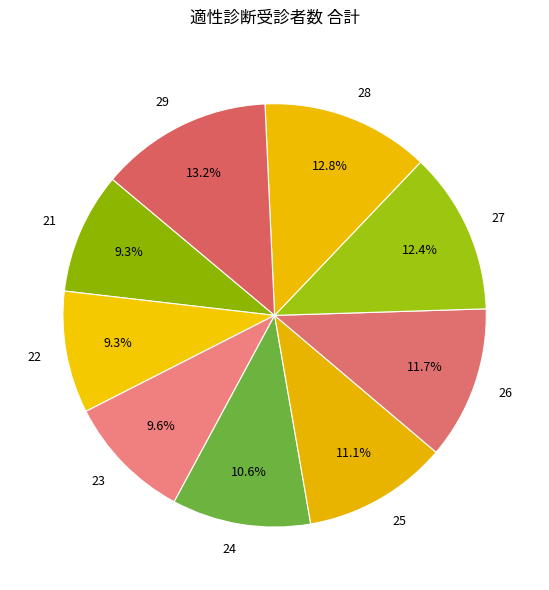

Does any single category account for the majority?

No